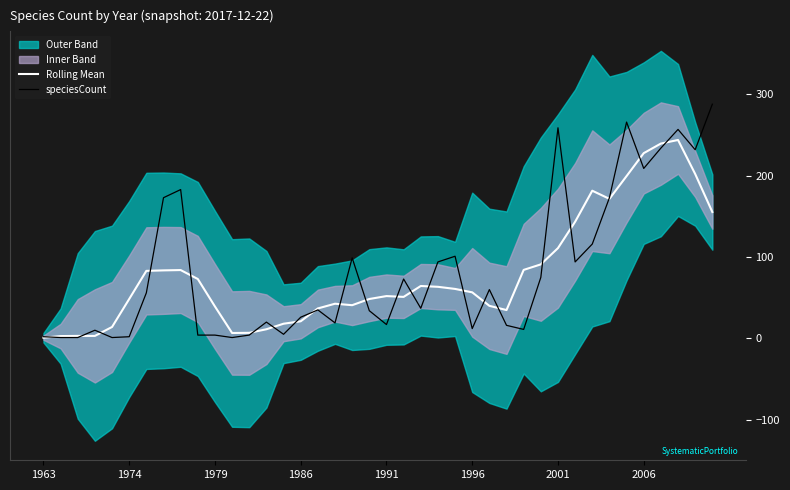

How many values in the Rolling Mean series are below 56?

20